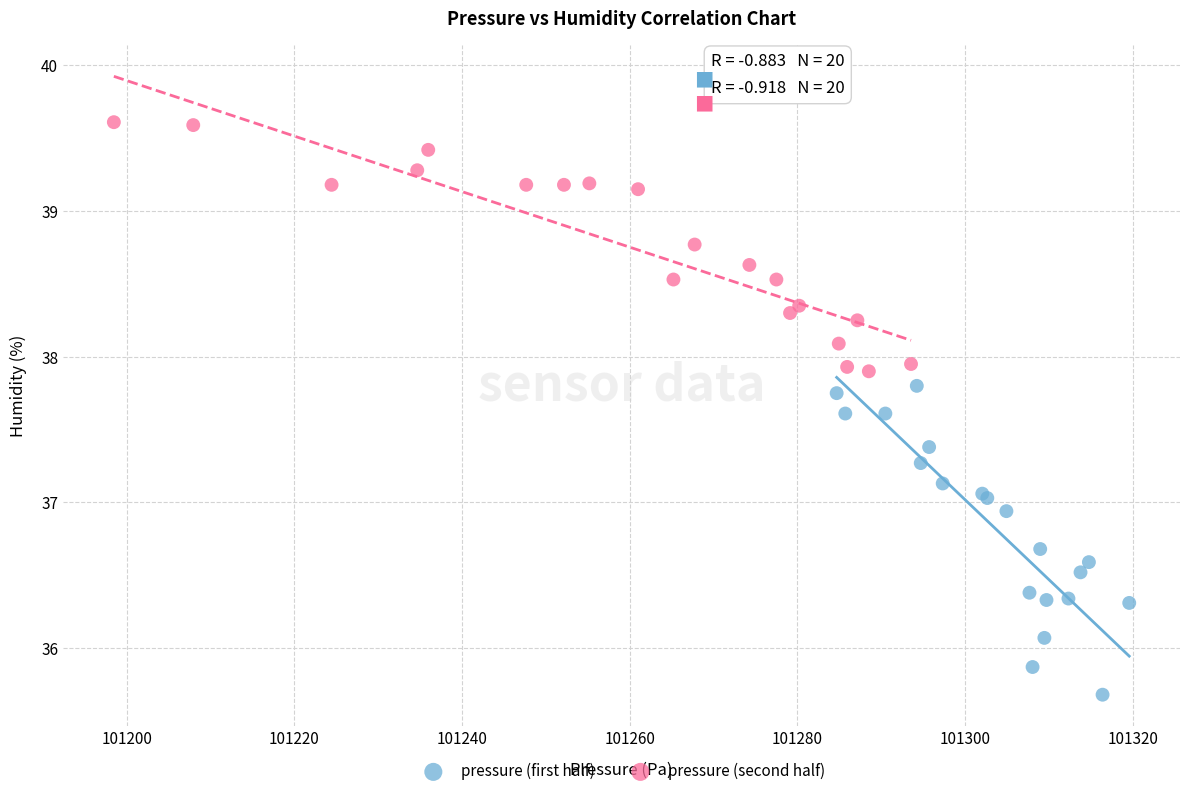

Which series has the widest spread of Y values?

pressure (first half)